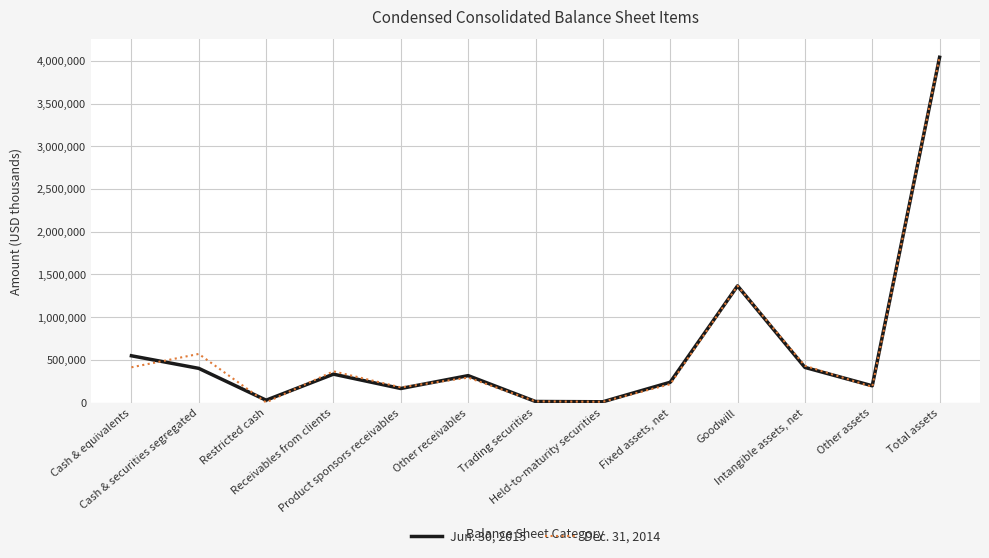

Rank the series by their average value, from lowest to highest.

Jun. 30, 2015, Dec. 31, 2014